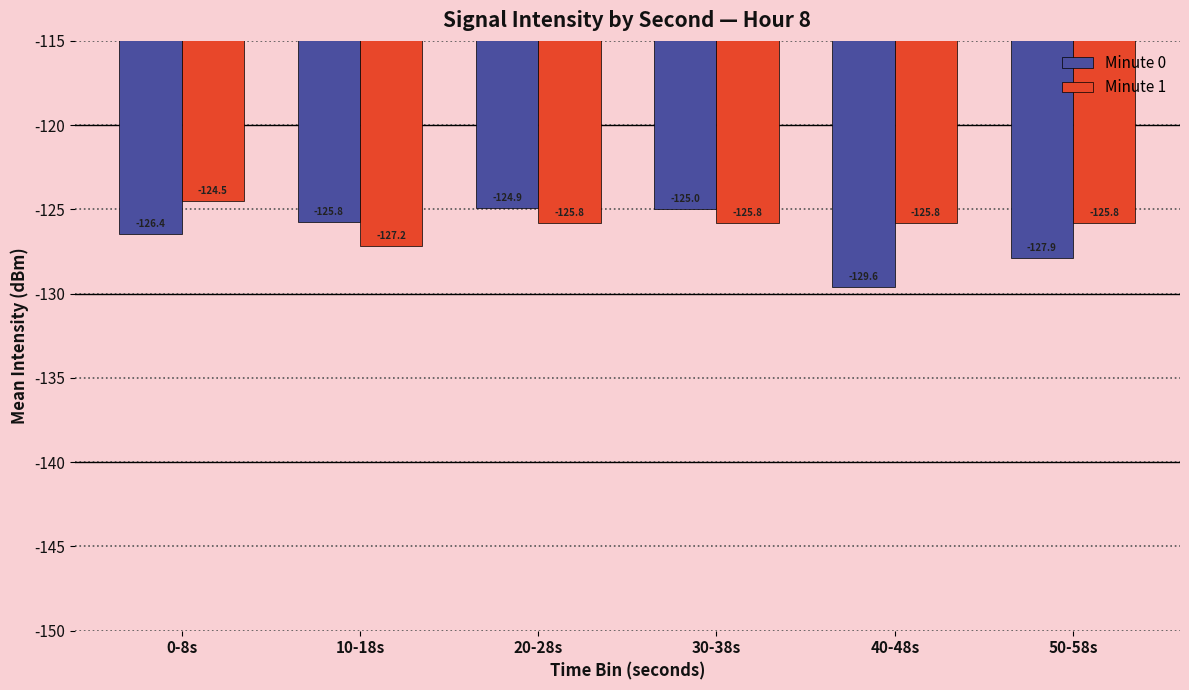

At how many categories does at least one series exceed -129?

6